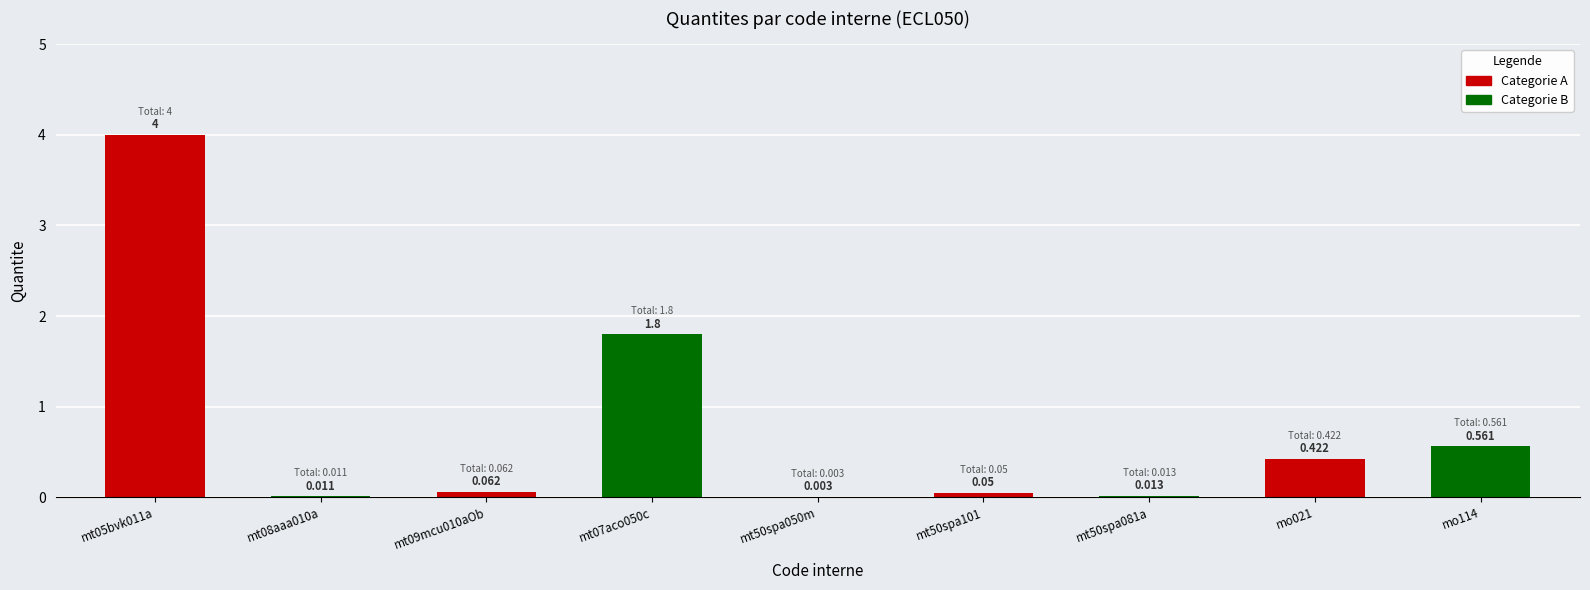

How many categories are shown in the chart?

9